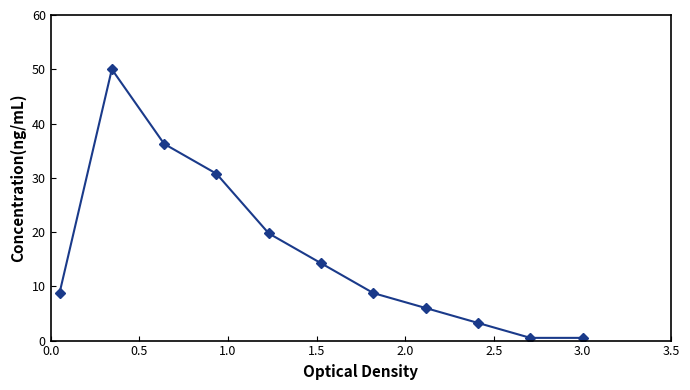

What is the maximum value shown in the chart?

50.0